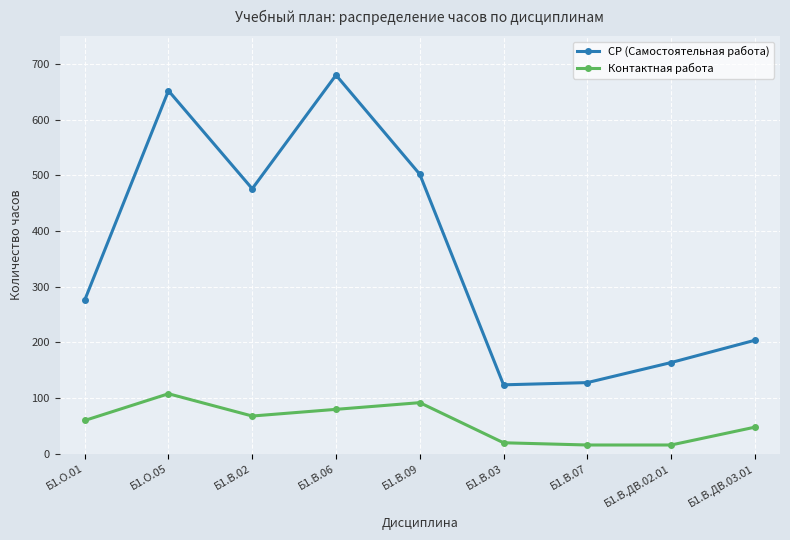

The СР (Самостоятельная работа) series shows 342 at Б1.В.09. True or false?

False